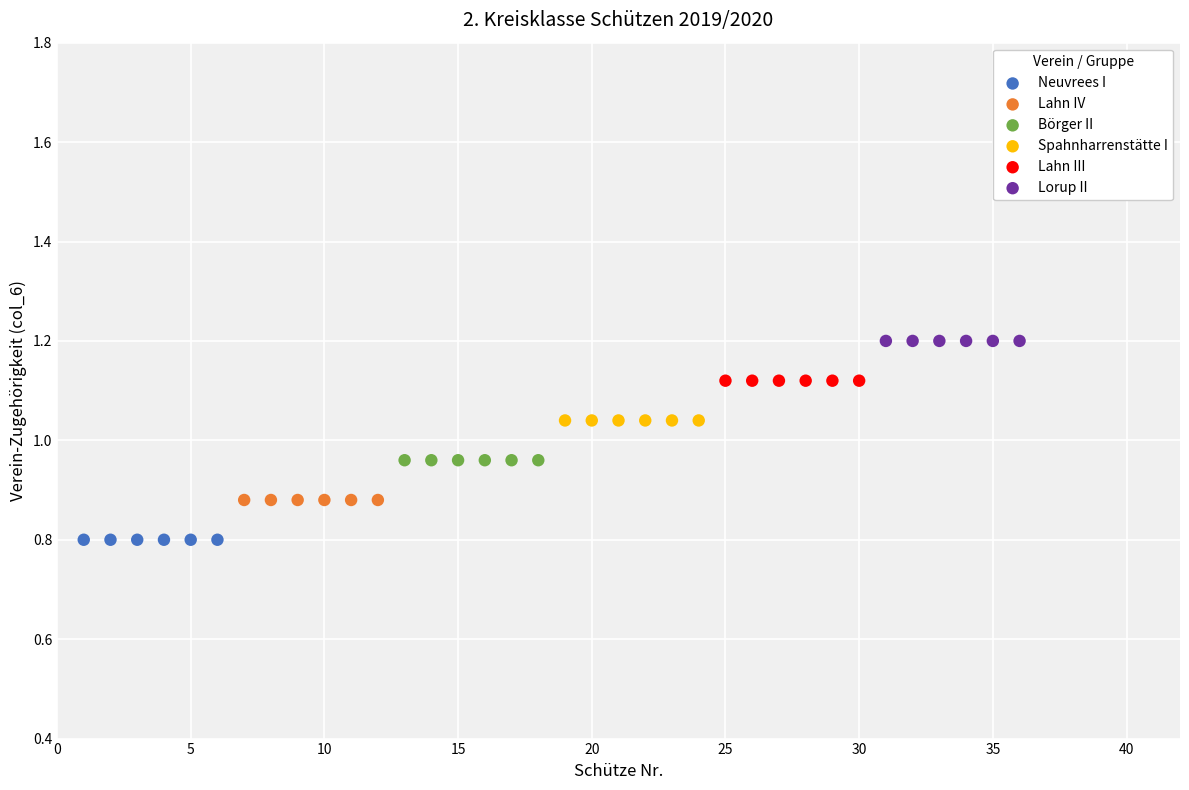

Which series contains the lowest Y value?

Neuvrees I